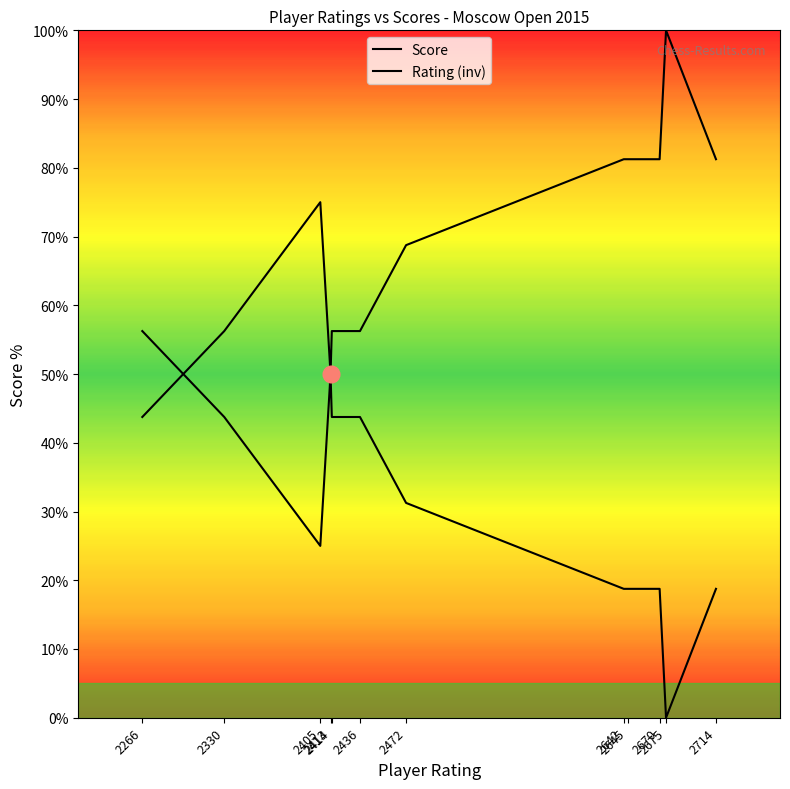

Rank the series at 2330 from highest to lowest value.

Score, Rating (inv)